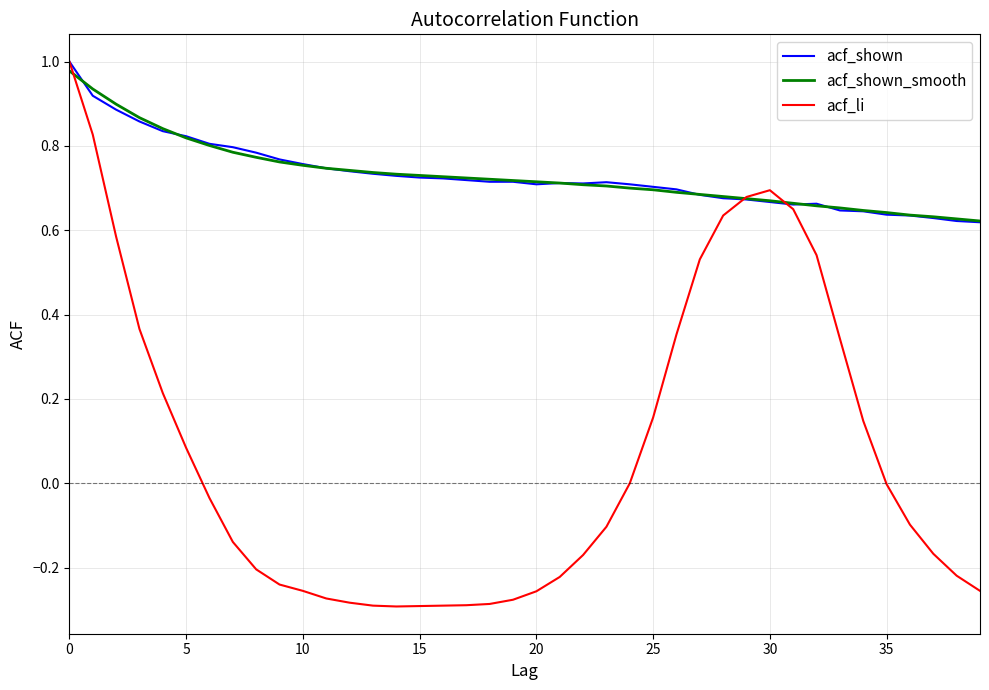

What is the value of the acf_shown_smooth point at the 23rd from the left?

0.7